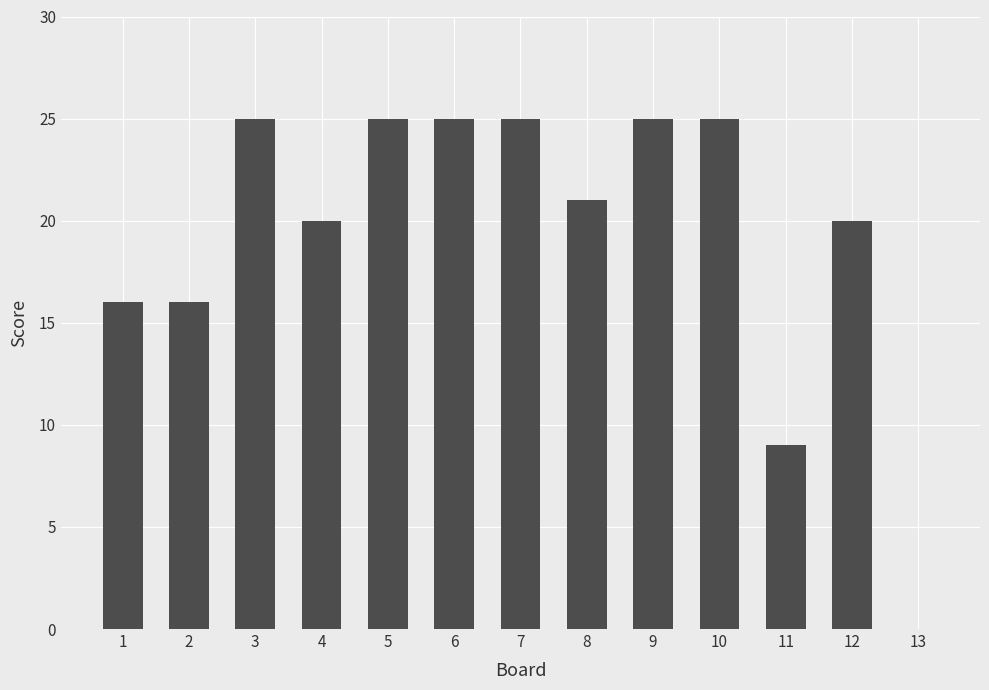

Reading right to left, extract all data points from this chart.

13=0	12=20	11=9	10=25	9=25	8=21	7=25	6=25	5=25	4=20	3=25	2=16	1=16